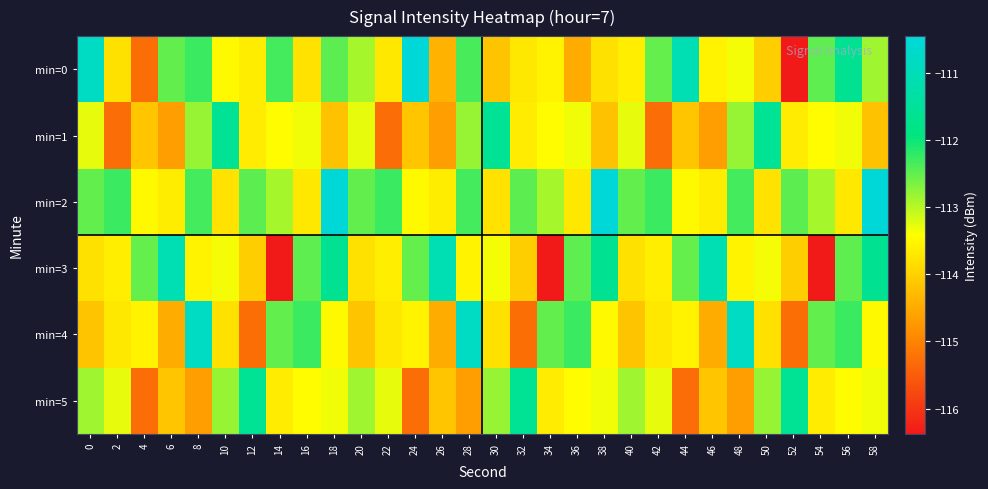

At which category is the sum across all series the highest?

18